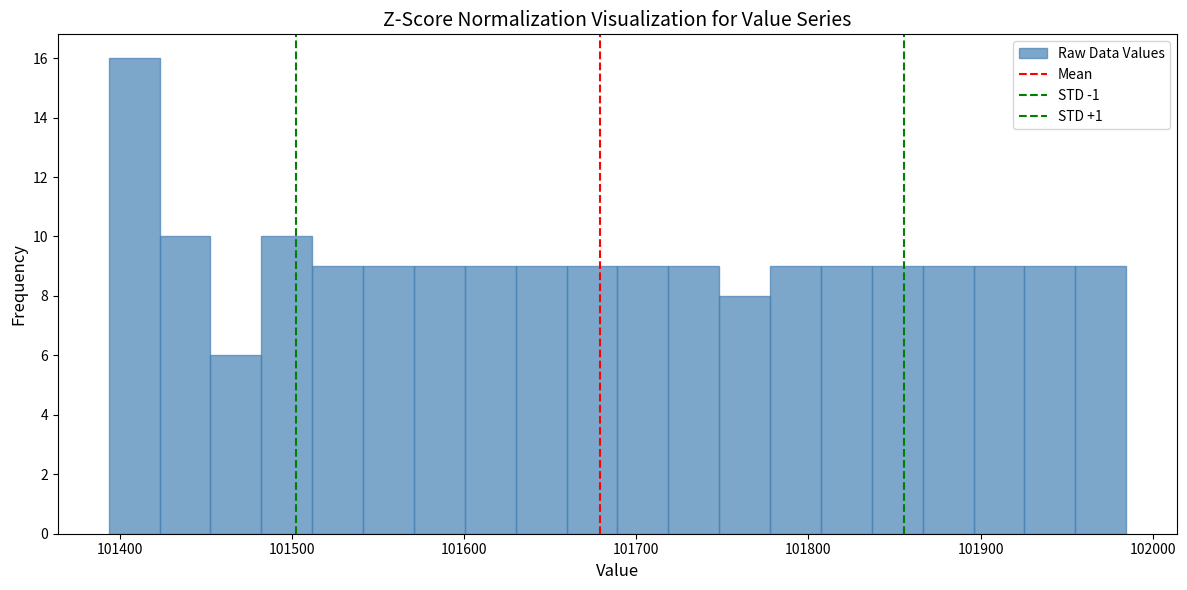

Around what value on the x-axis is the tallest bar? Give the approximate position of its centre, as read against the axis.

101410